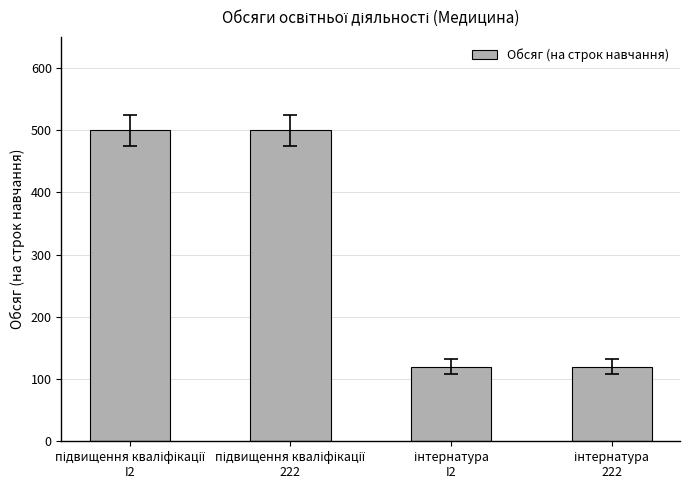

What is the difference between the maximum and minimum values?

380